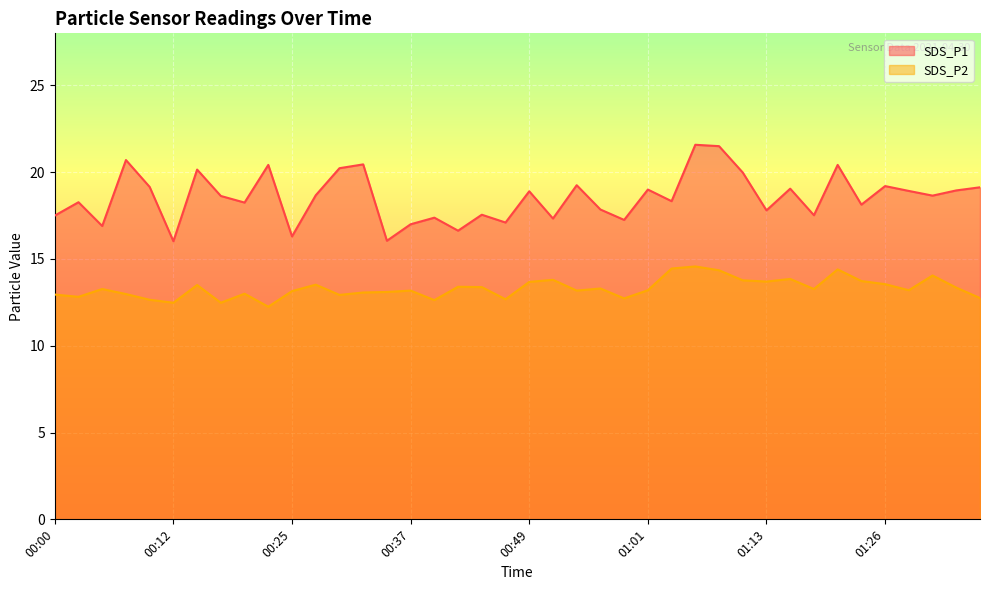

What is the label of the 5th point from the right?

01:26